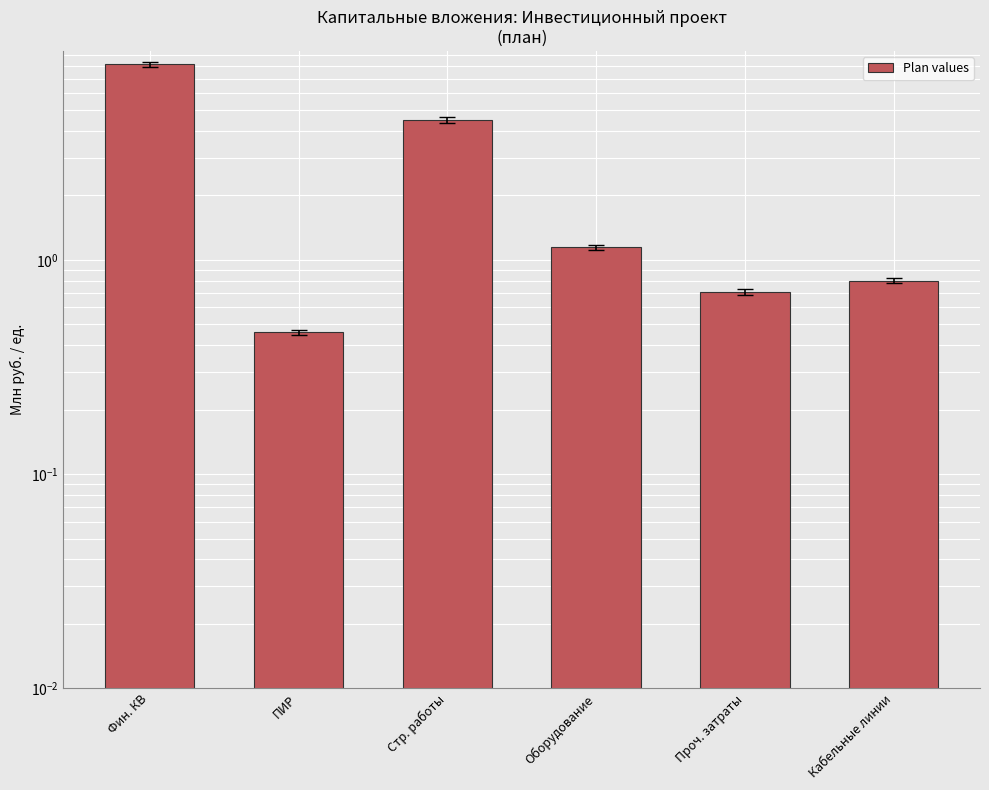

What position from the left is Проч. затраты?

5